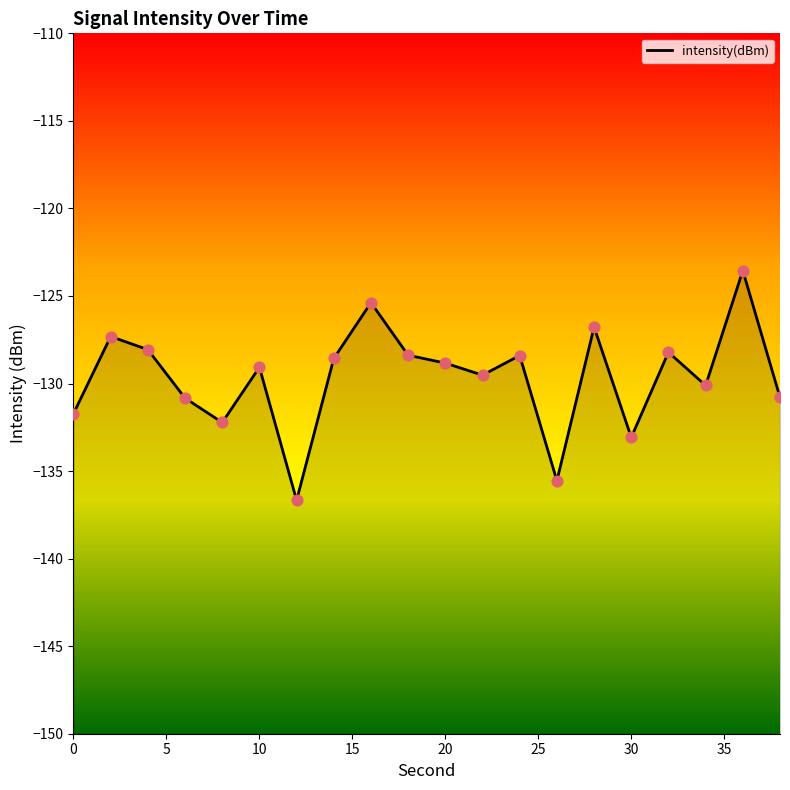

Between 30 and 20, which is larger?

20